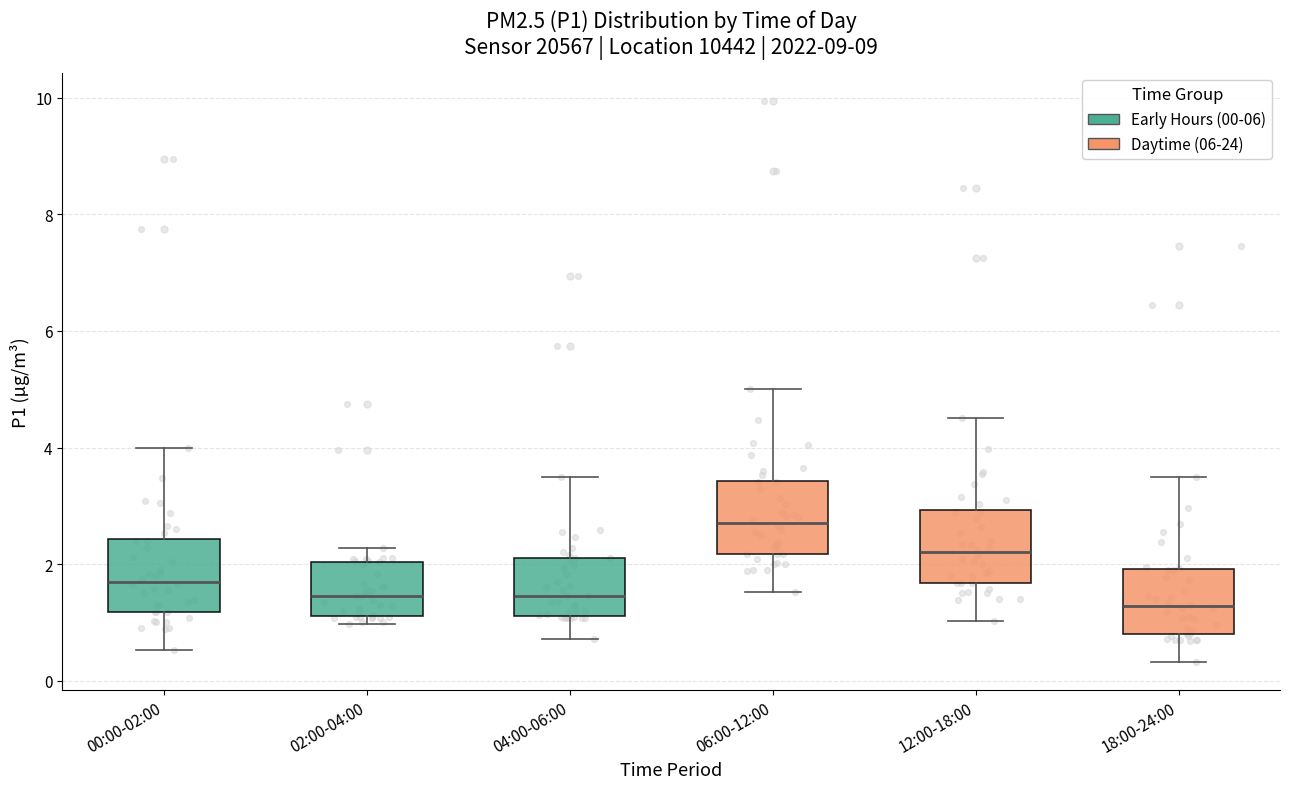

Reading left to right, read every box against the y-axis: the position of its median line, the range the box covers, and the ends of its whiskers. The values are not printed on the chart, so give them approximately, as read against the axis.

00:00-02:00: median 1.8, box 1.2 to 2.4, whiskers 0.6 to 4.0
02:00-04:00: median 1.4, box 1.2 to 2.0, whiskers 1.0 to 2.2
04:00-06:00: median 1.4, box 1.2 to 2.2, whiskers 0.8 to 3.6
06:00-12:00: median 2.8, box 2.2 to 3.4, whiskers 1.6 to 5.0
12:00-18:00: median 2.2, box 1.6 to 3.0, whiskers 1.0 to 4.6
18:00-24:00: median 1.2, box 0.8 to 2.0, whiskers 0.4 to 3.6